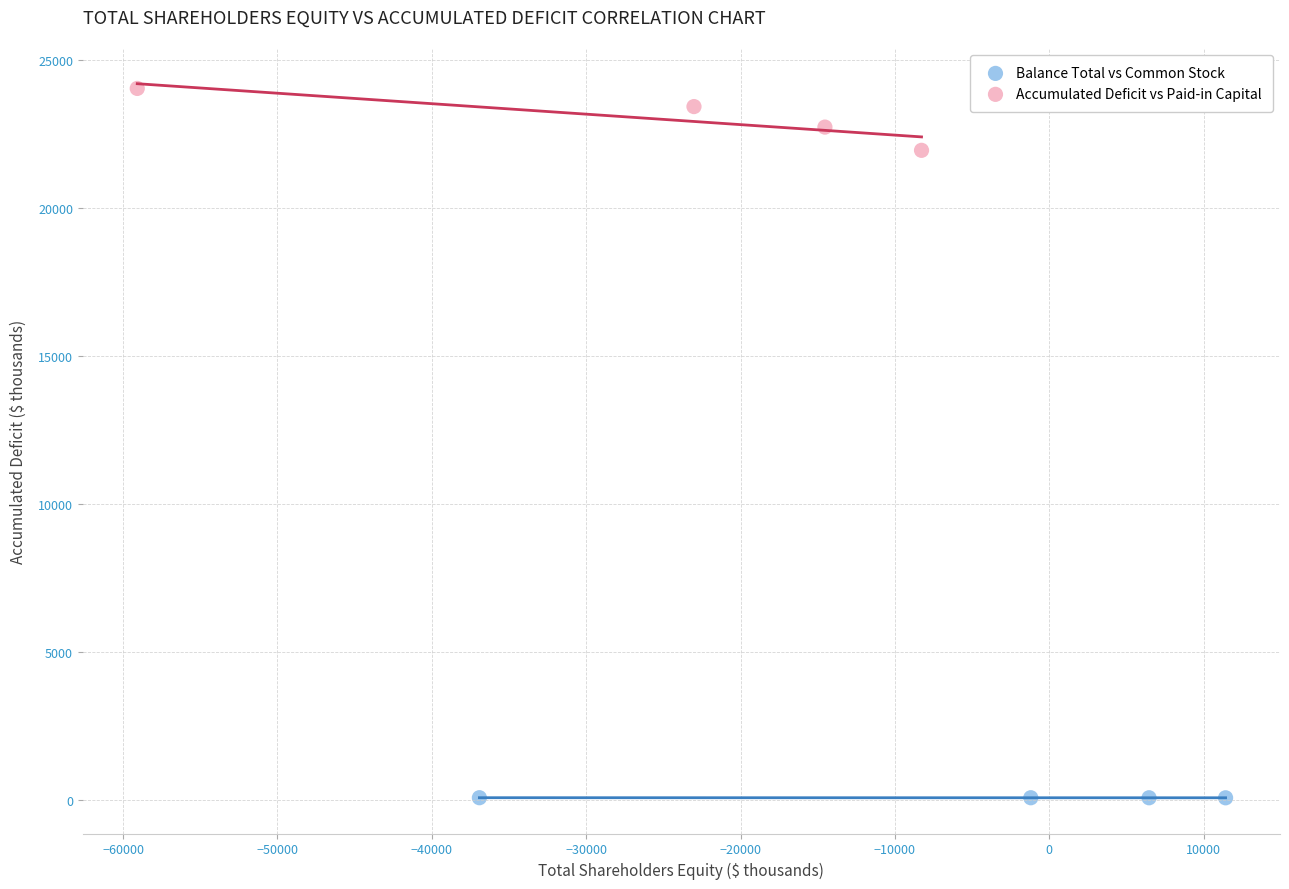

Which series contains the lowest Y value?

Balance Total vs Common Stock